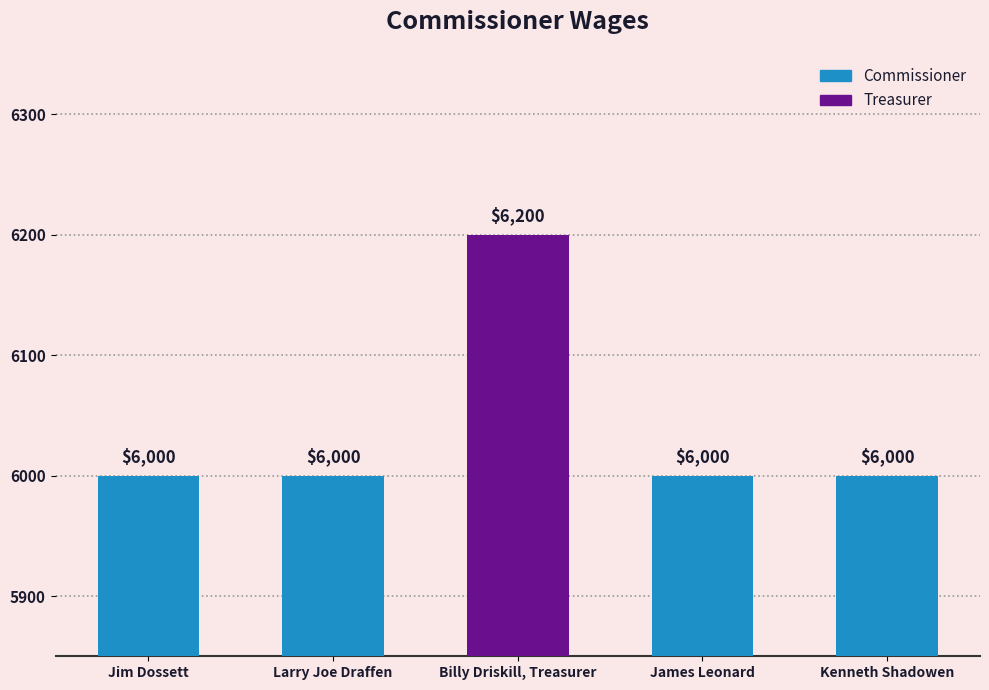

What is the sum of all values?

30200